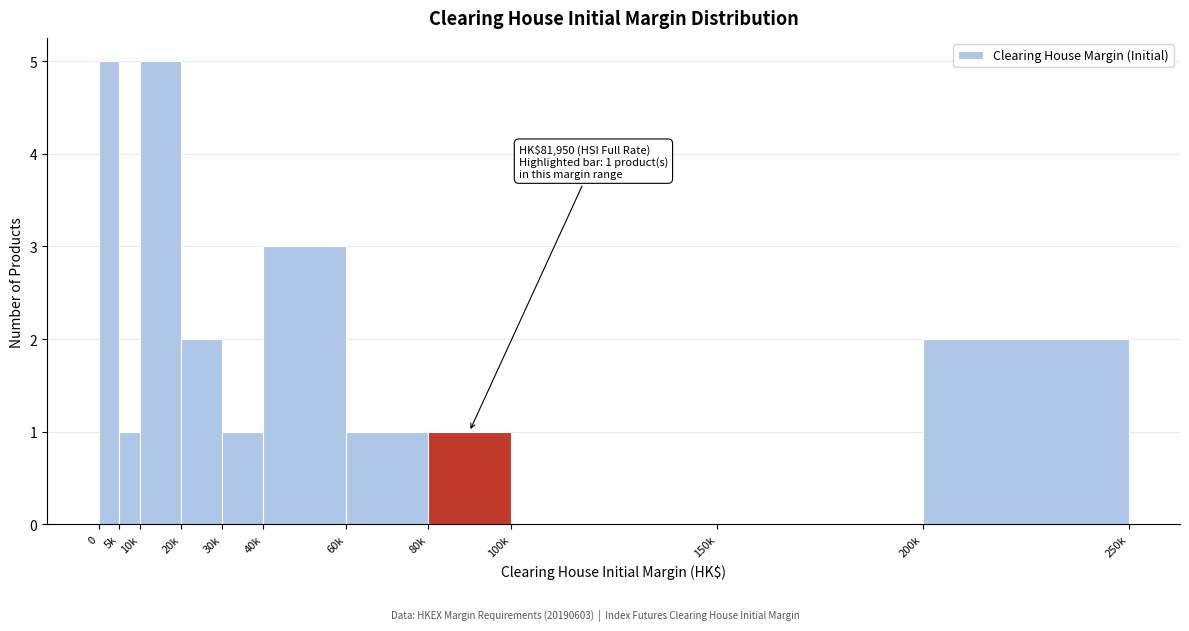

Reading left to right, list all the values displayed in this chart.

0=5	5k=1	10k=5	20k=2	30k=1	40k=3	60k=1	80k=1	100k=0	150k=0	200k=2